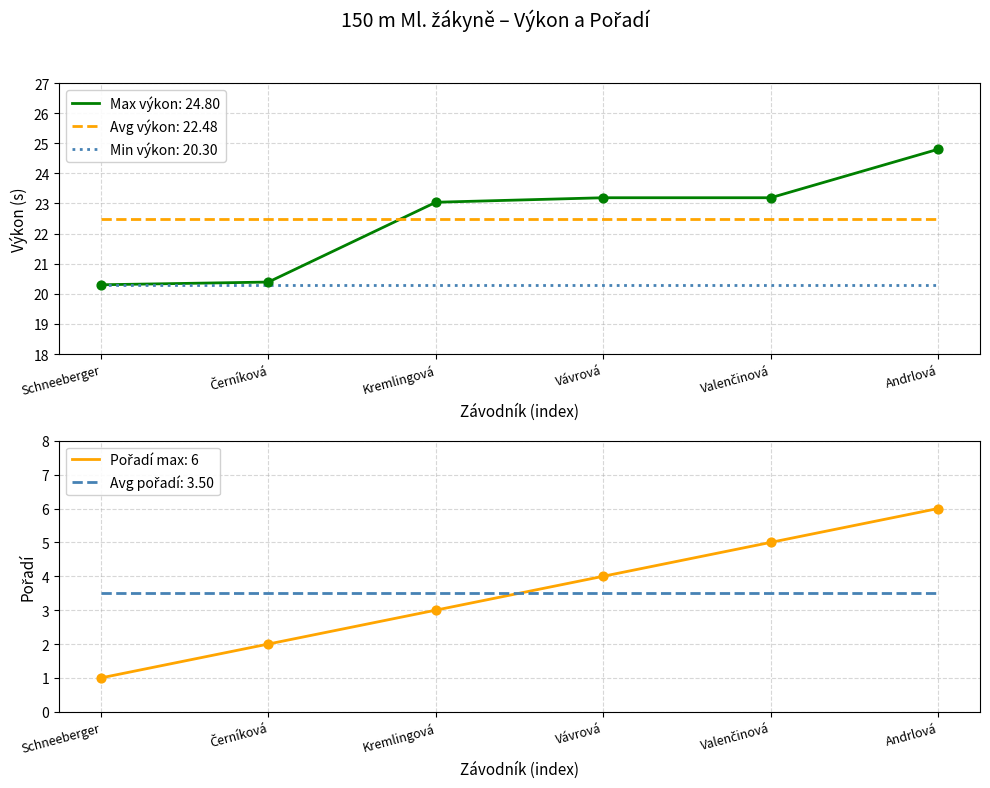

Which series has the largest Y range (max minus min)?

Pořadí